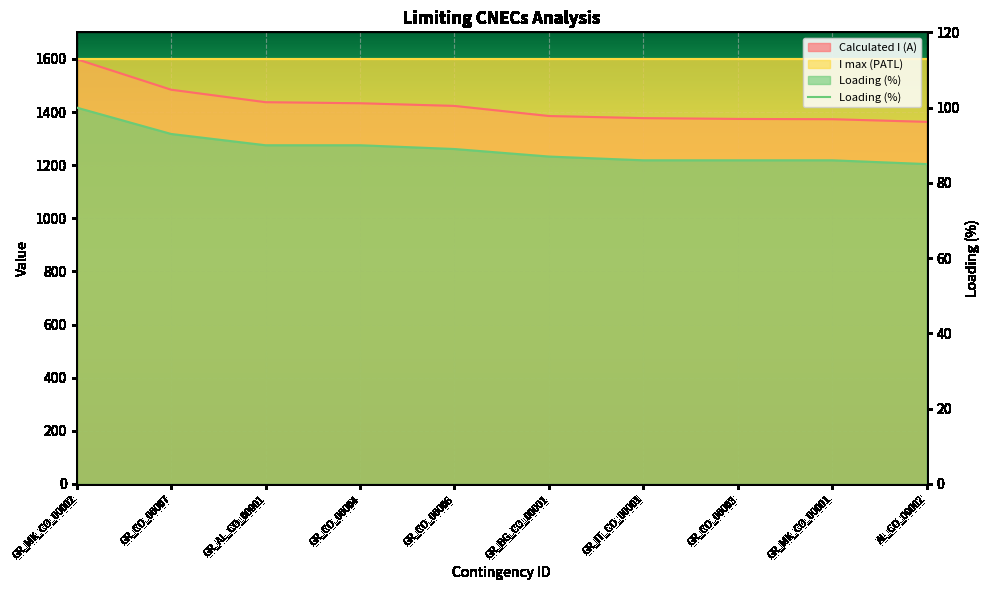

Which label corresponds to the smallest value in the chart?

AL_CO_00002